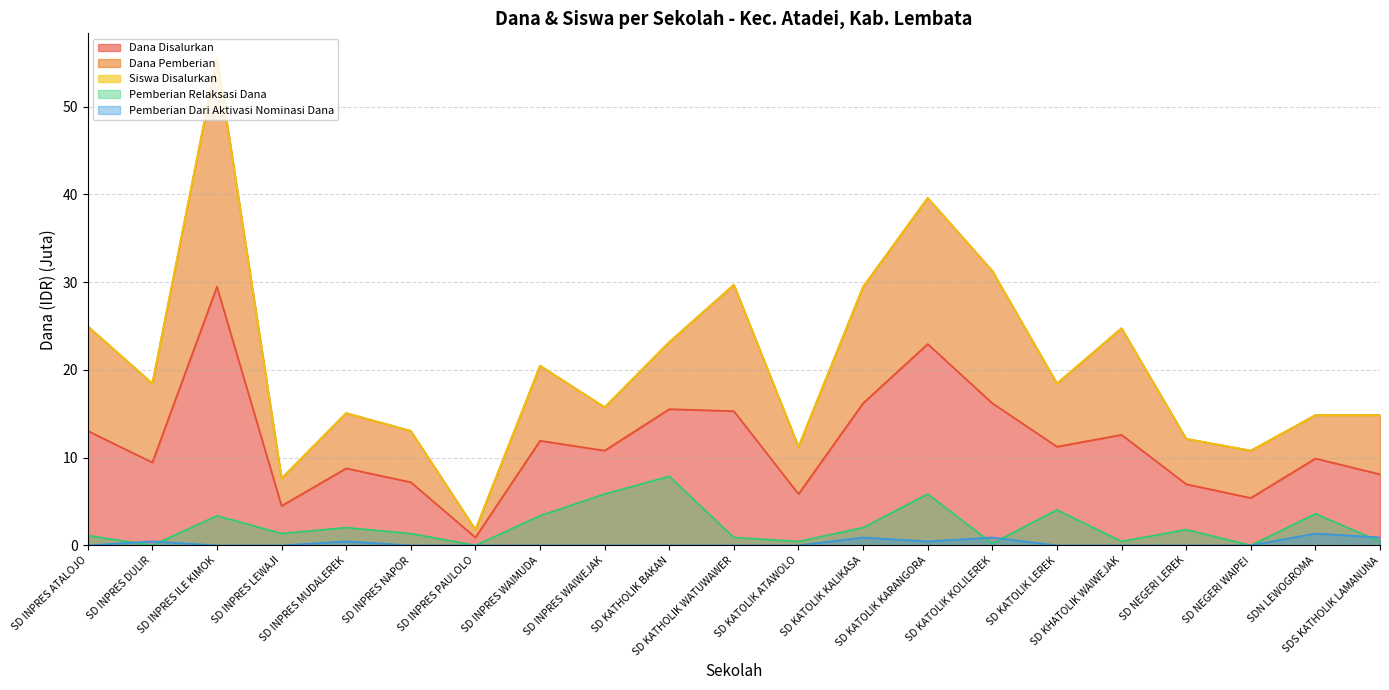

Which series has the widest spread of values?

Dana Pemberian